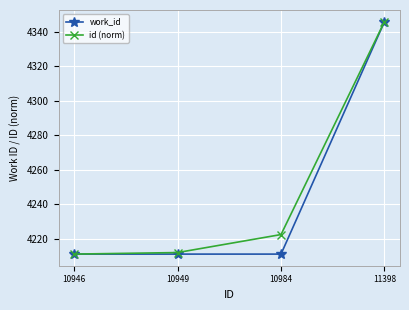

At which label is id (norm) closest to 4278?

10984